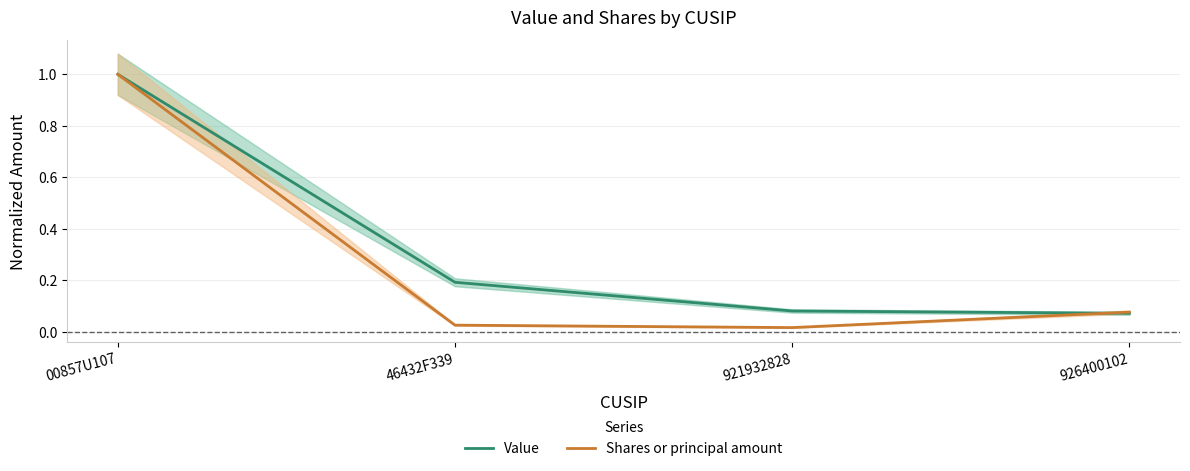

List the labels in order of Value value, smallest first.

926400102, 921932828, 46432F339, 00857U107